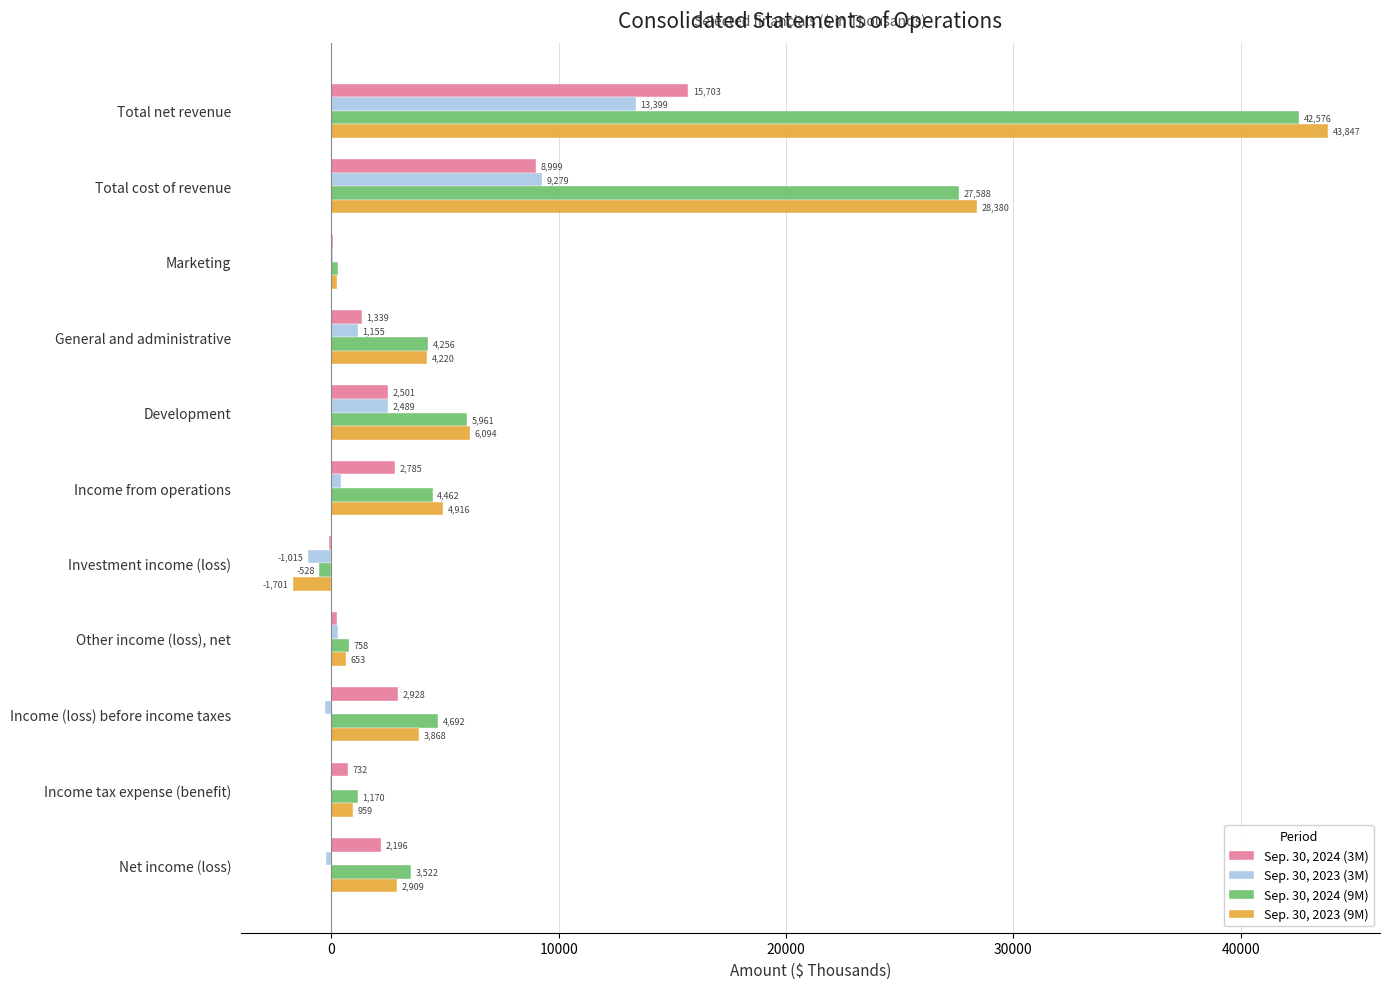

What is the maximum value shown in the chart?

43847